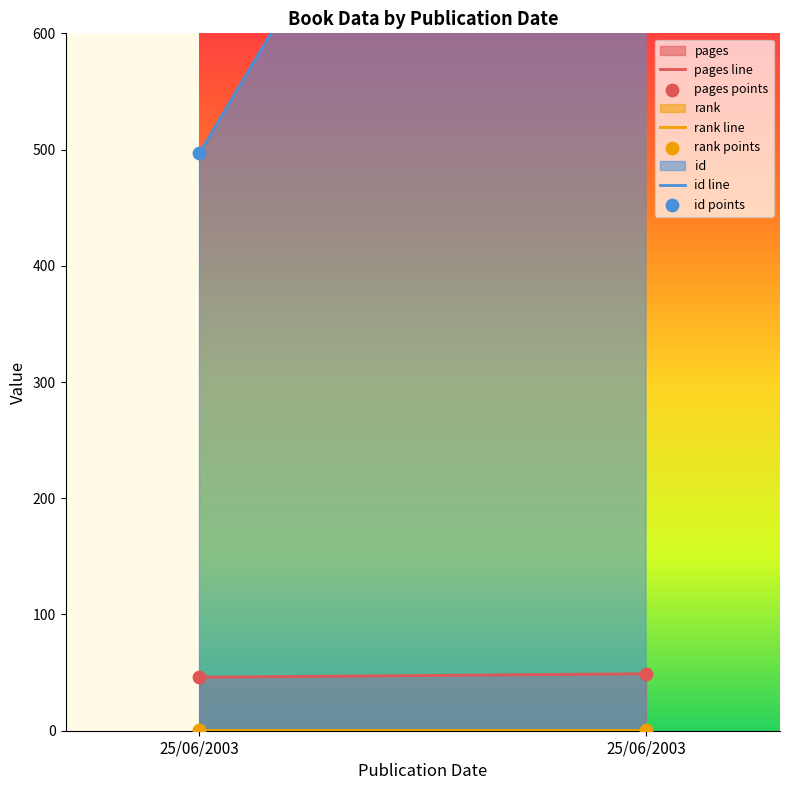

At how many categories does at least one series exceed 799?

1